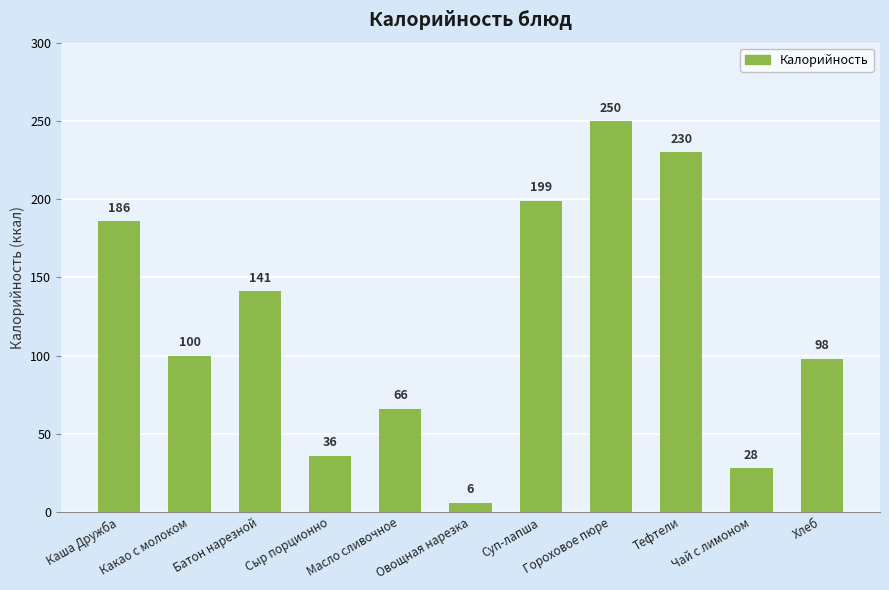

What is the sum of the values at Тефтели and Батон нарезной?

371